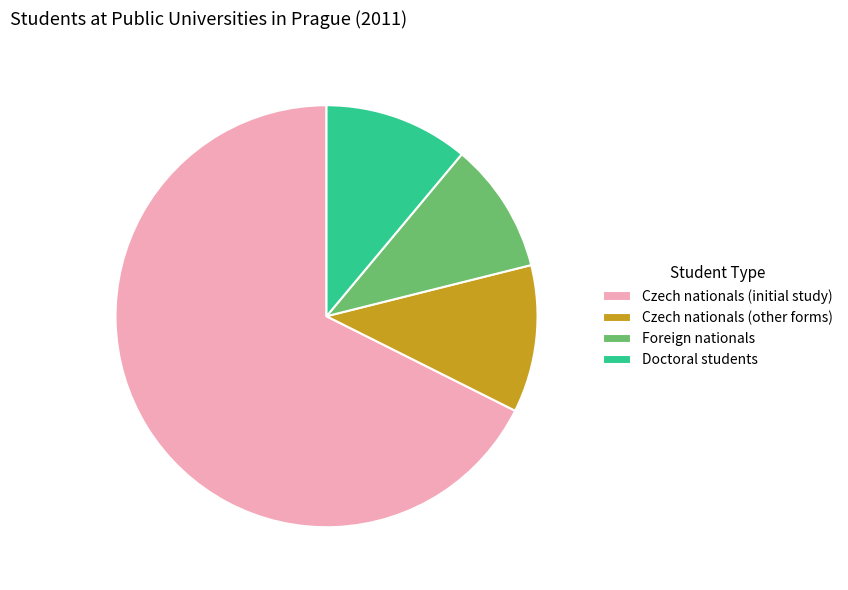

Which slice is the smallest?

Foreign nationals